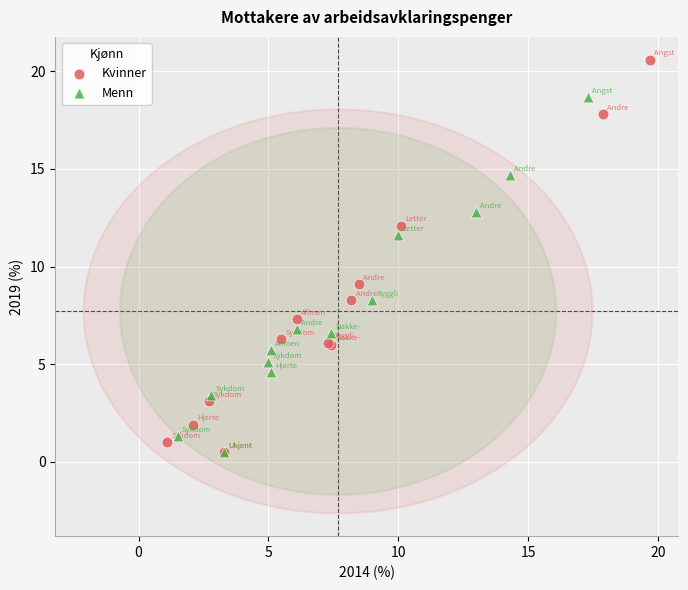

Which series has the largest Y range (max minus min)?

Kvinner